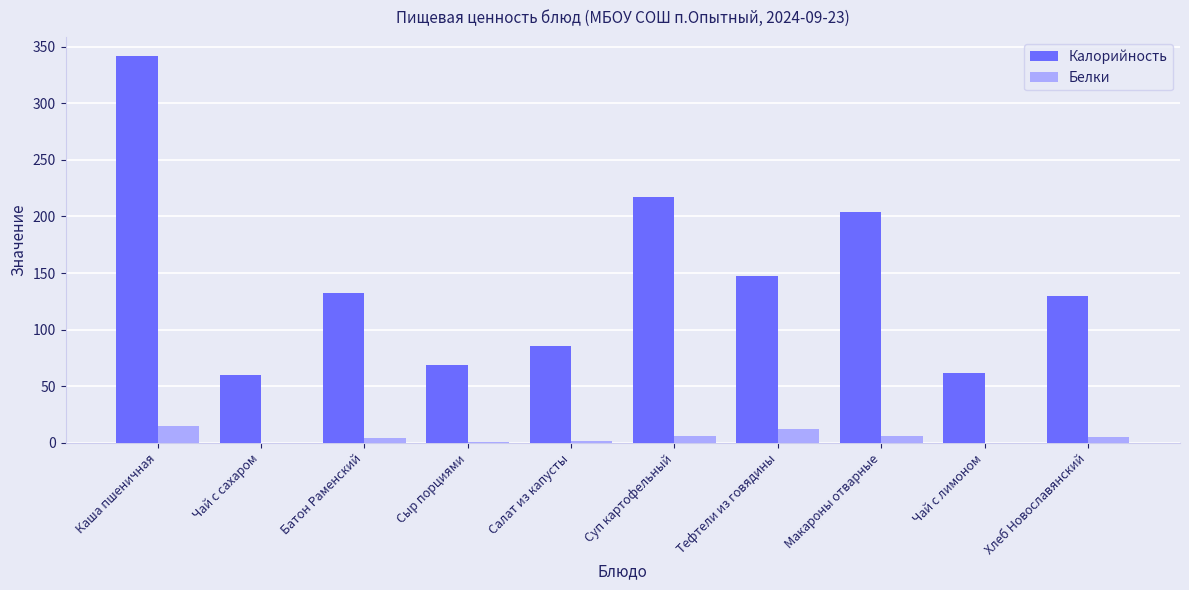

What is the average value of the Калорийность series?

144.9